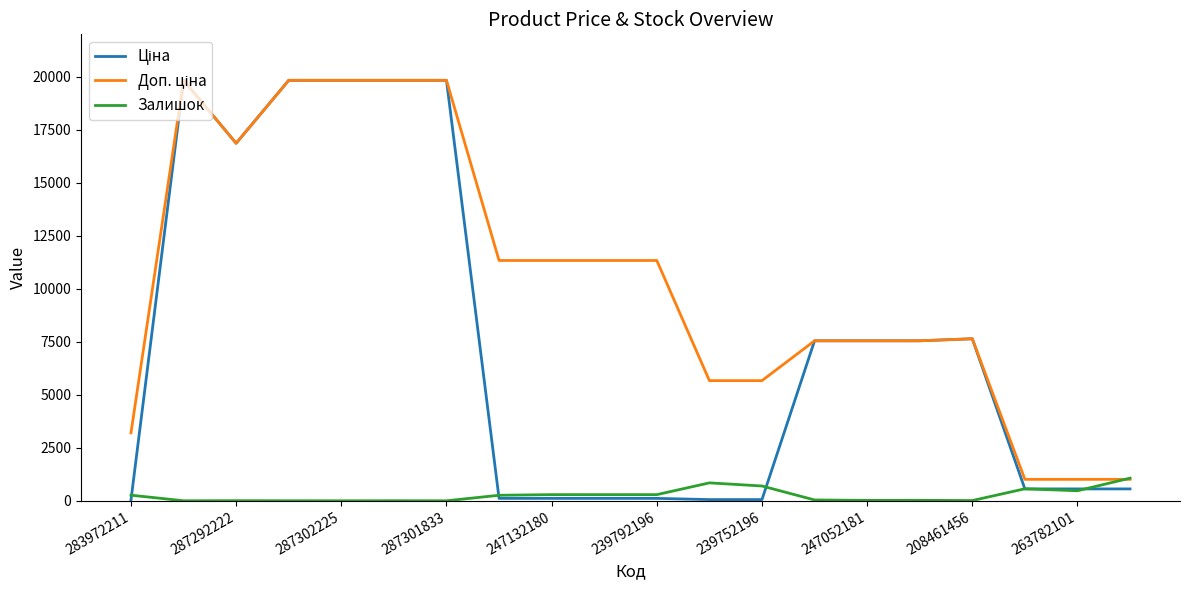

What is the maximum value shown in the chart?

19831.1